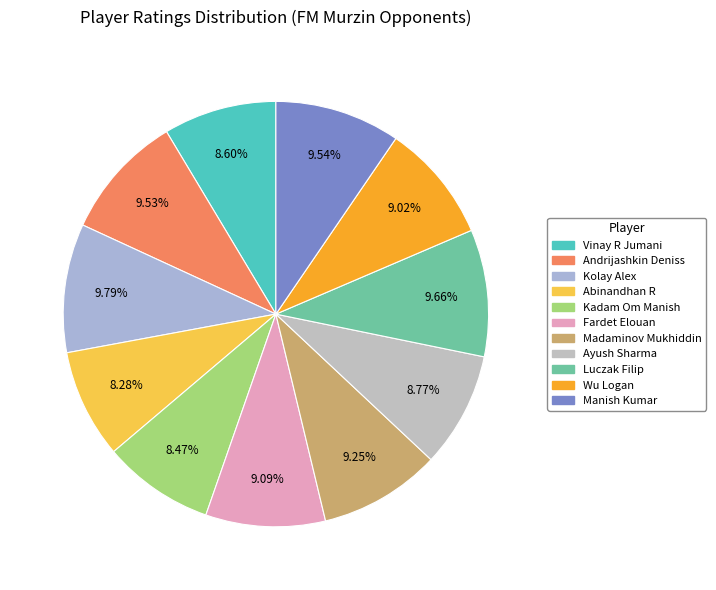

Is there a majority slice in this chart?

No